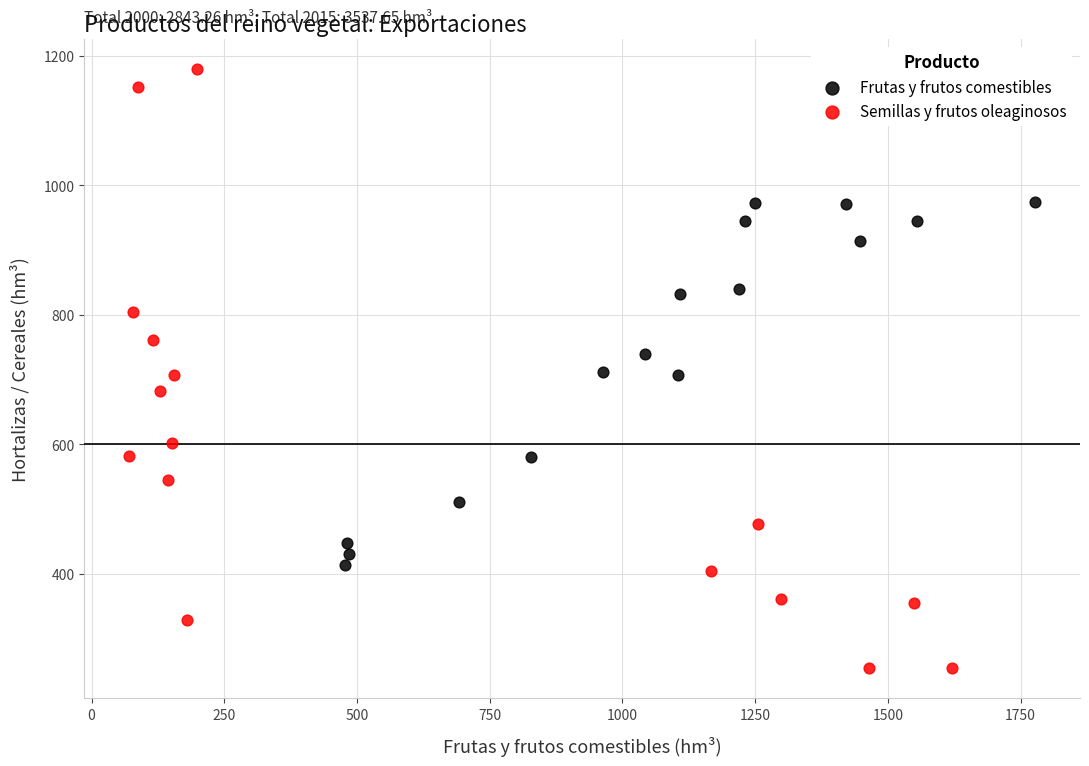

Which series has the largest Y range (max minus min)?

Semillas y frutos oleaginosos